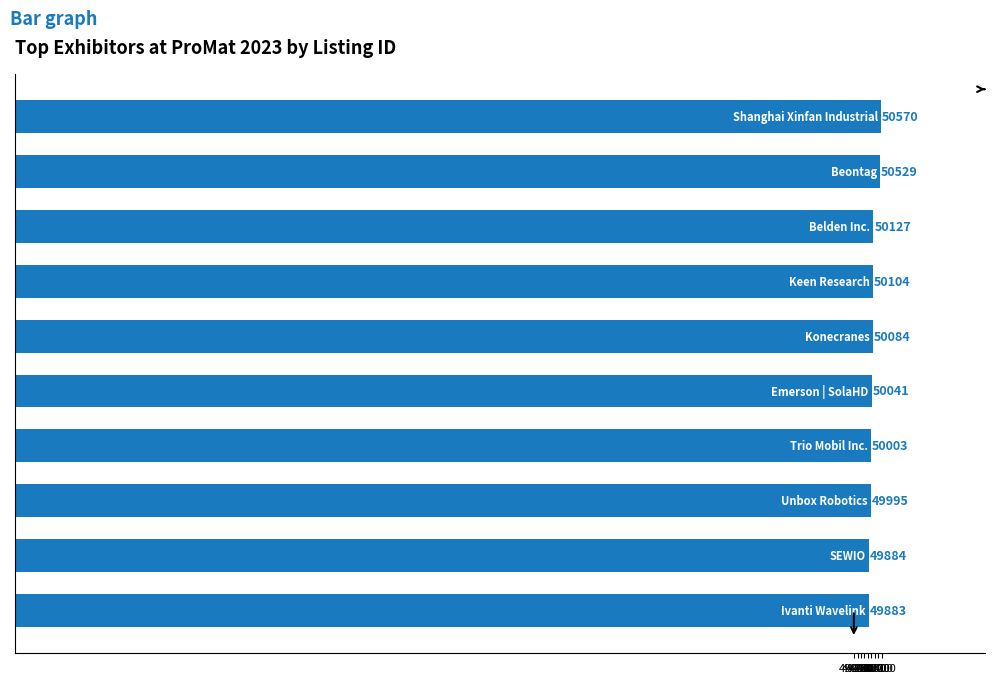

What is the smallest value displayed?

49883